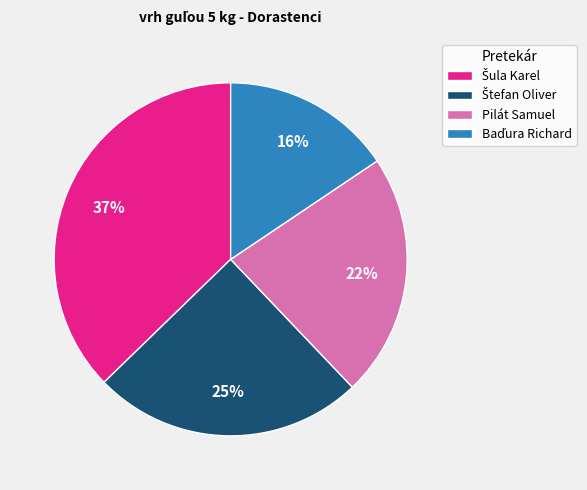

What percentage is the Pilát Samuel slice, to the nearest percent?

22%